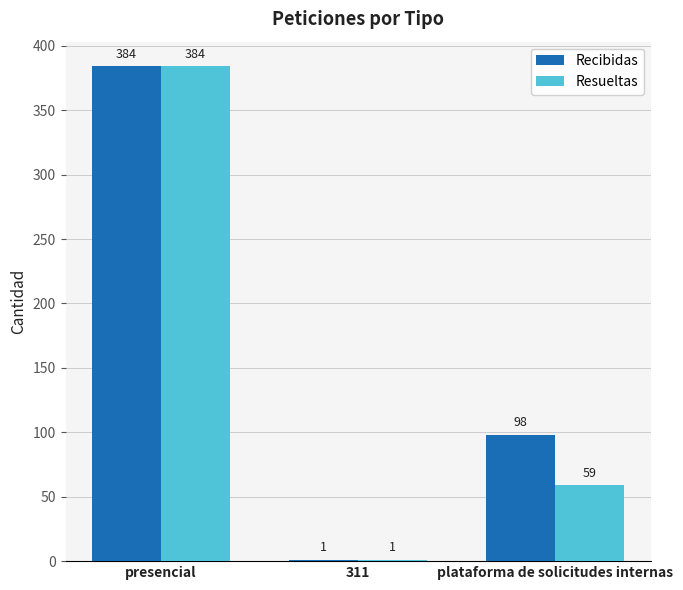

Count the Resueltas values in the range 1 to 384.

3